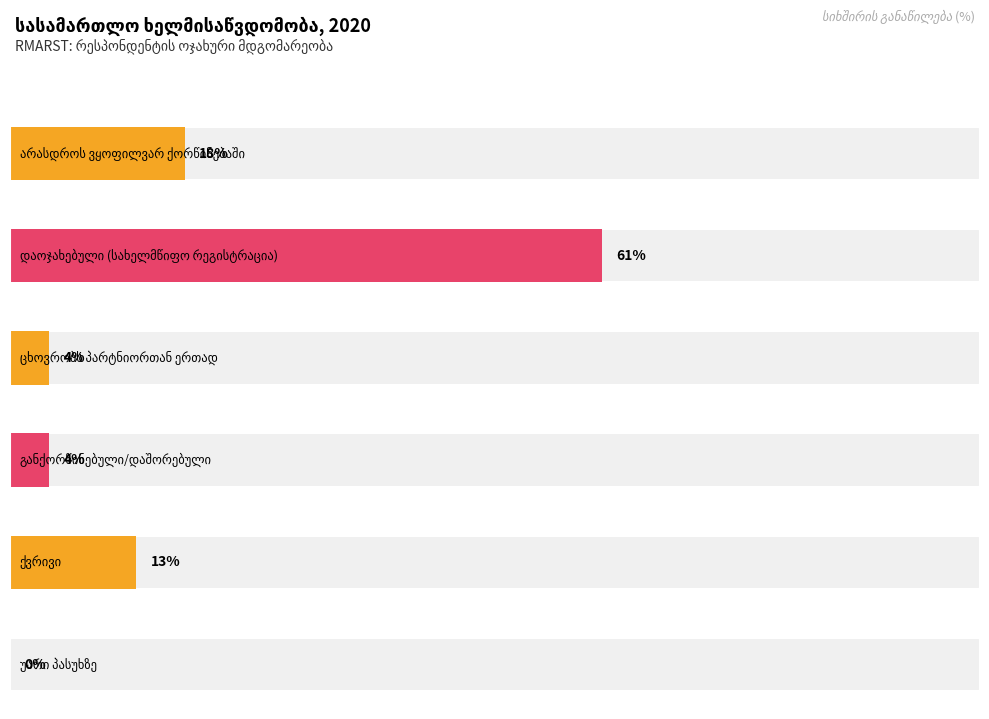

How many series are shown in this chart?

1